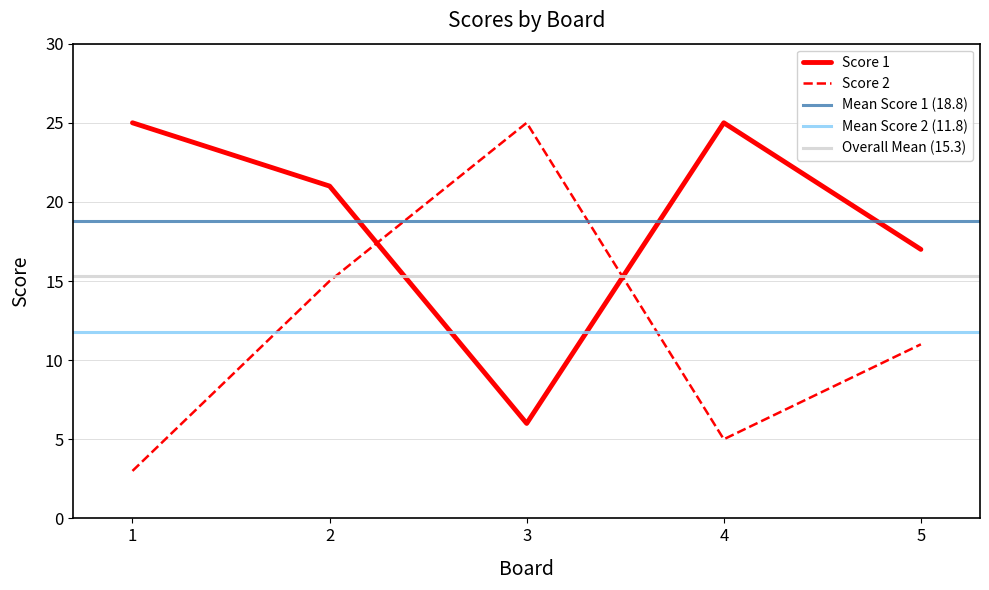

Does the chart have visible grid lines?

Yes